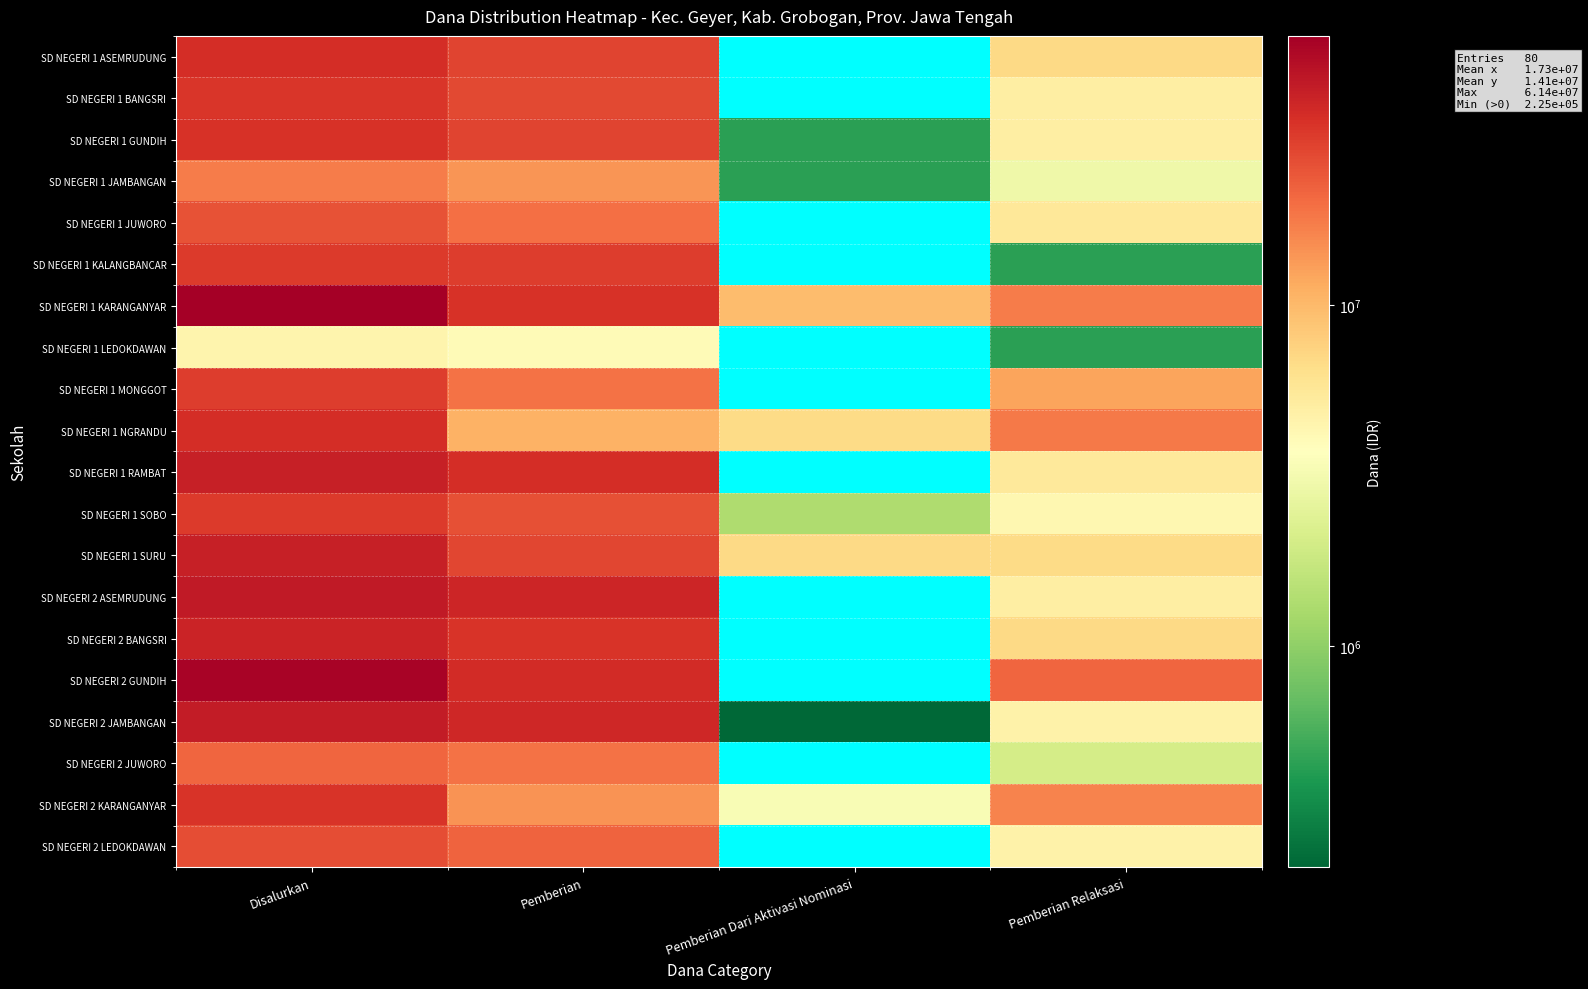

What is the difference between the maximum and minimum values in the SD NEGERI 2 ASEMRUDUNG series?

39600000.0